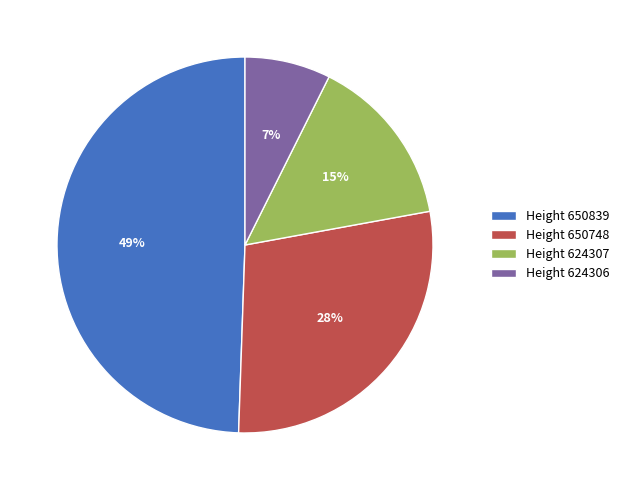

Which category has the biggest portion of the pie?

Height 650839